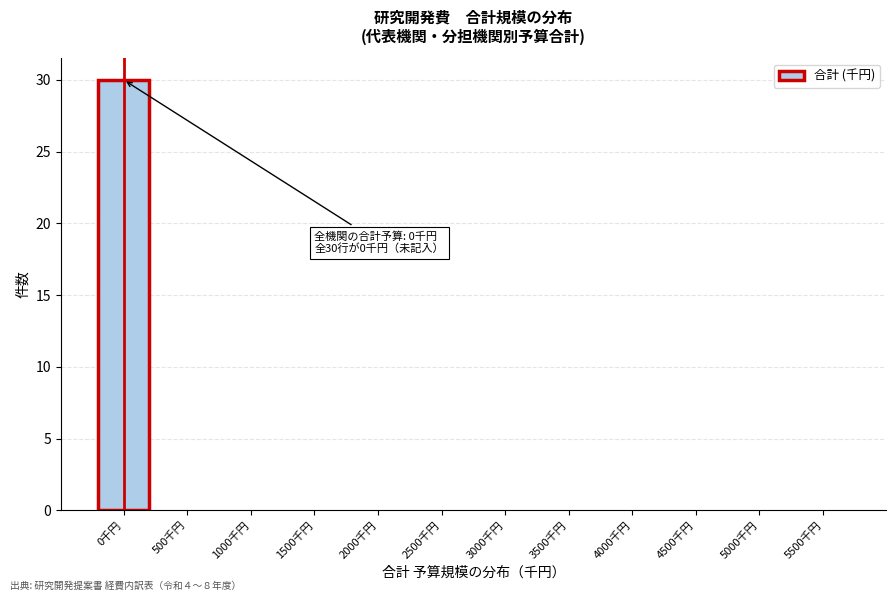

Reading left to right, extract all data points from this chart.

0千円=30	500千円=0	1000千円=0	1500千円=0	2000千円=0	2500千円=0	3000千円=0	3500千円=0	4000千円=0	4500千円=0	5000千円=0	5500千円=0